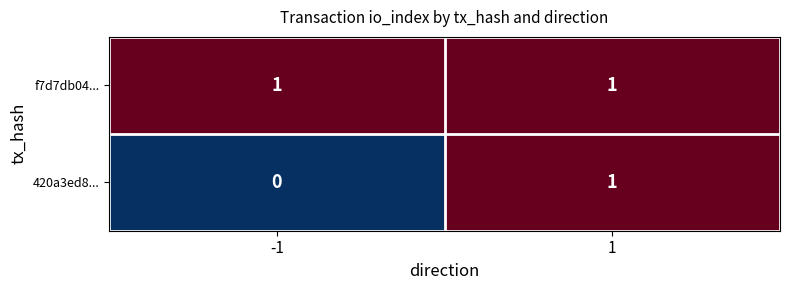

The value of 420a3ed8... at -1 is -1. True or false?

False